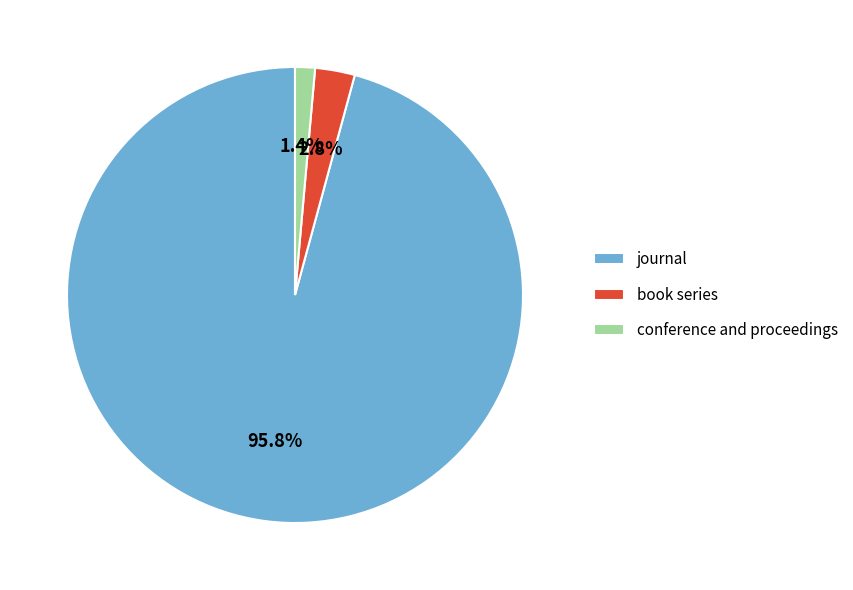

Rank the categories by value from highest to lowest.

journal, book series, conference and proceedings